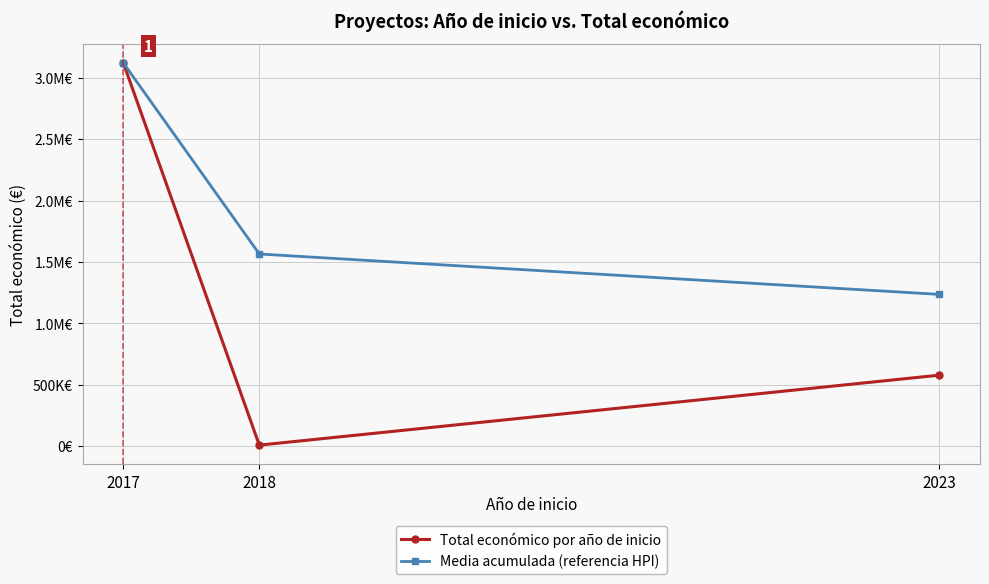

What are all the series names shown in the legend?

Total económico por año de inicio, Media acumulada (referencia HPI)